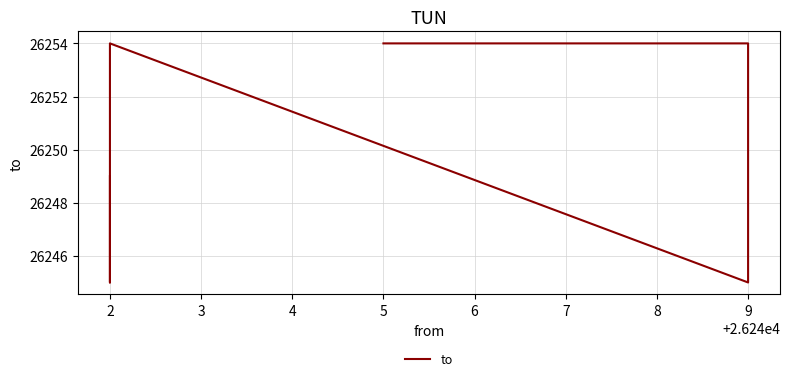

Rank the categories by value from lowest to highest.

9, 2, 2, 5, 9, 2